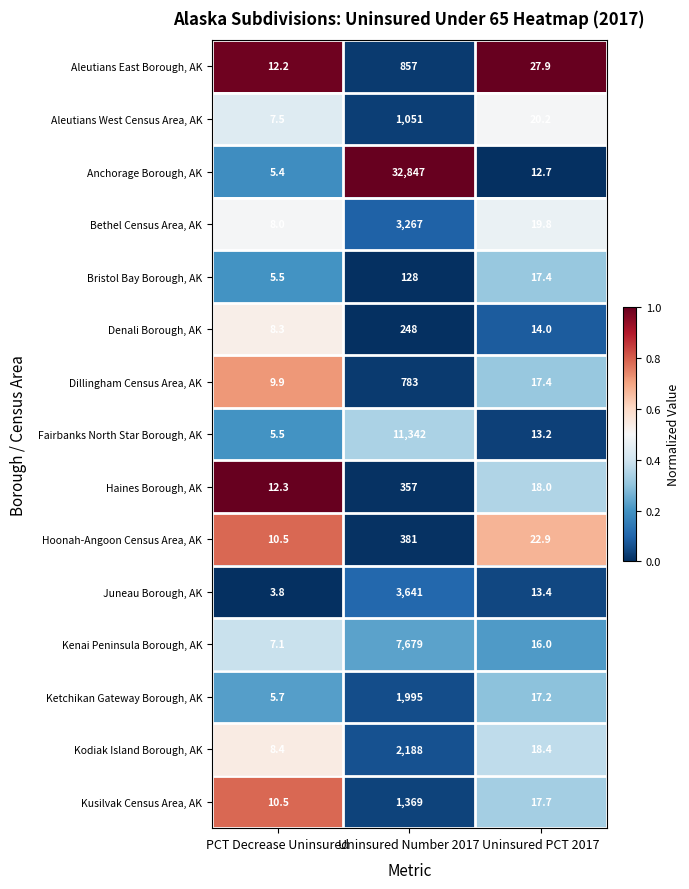

The value of Kenai Peninsula Borough, AK at PCT Decrease Uninsured is 3.7. True or false?

False